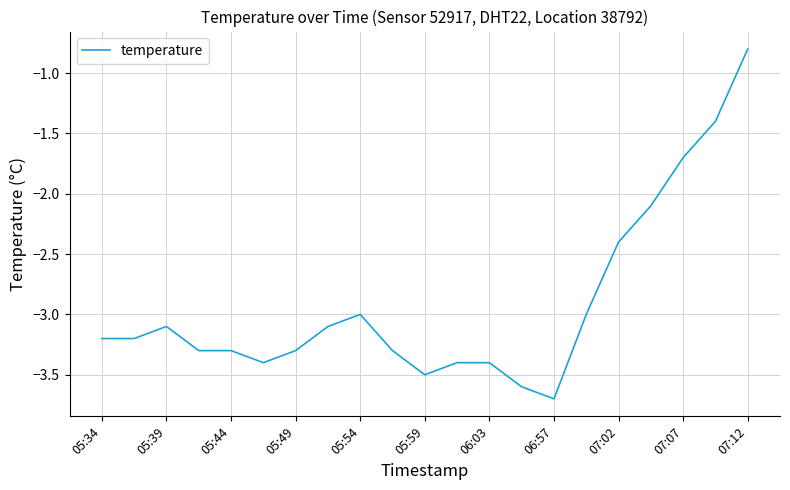

What is the smallest value displayed?

-3.7